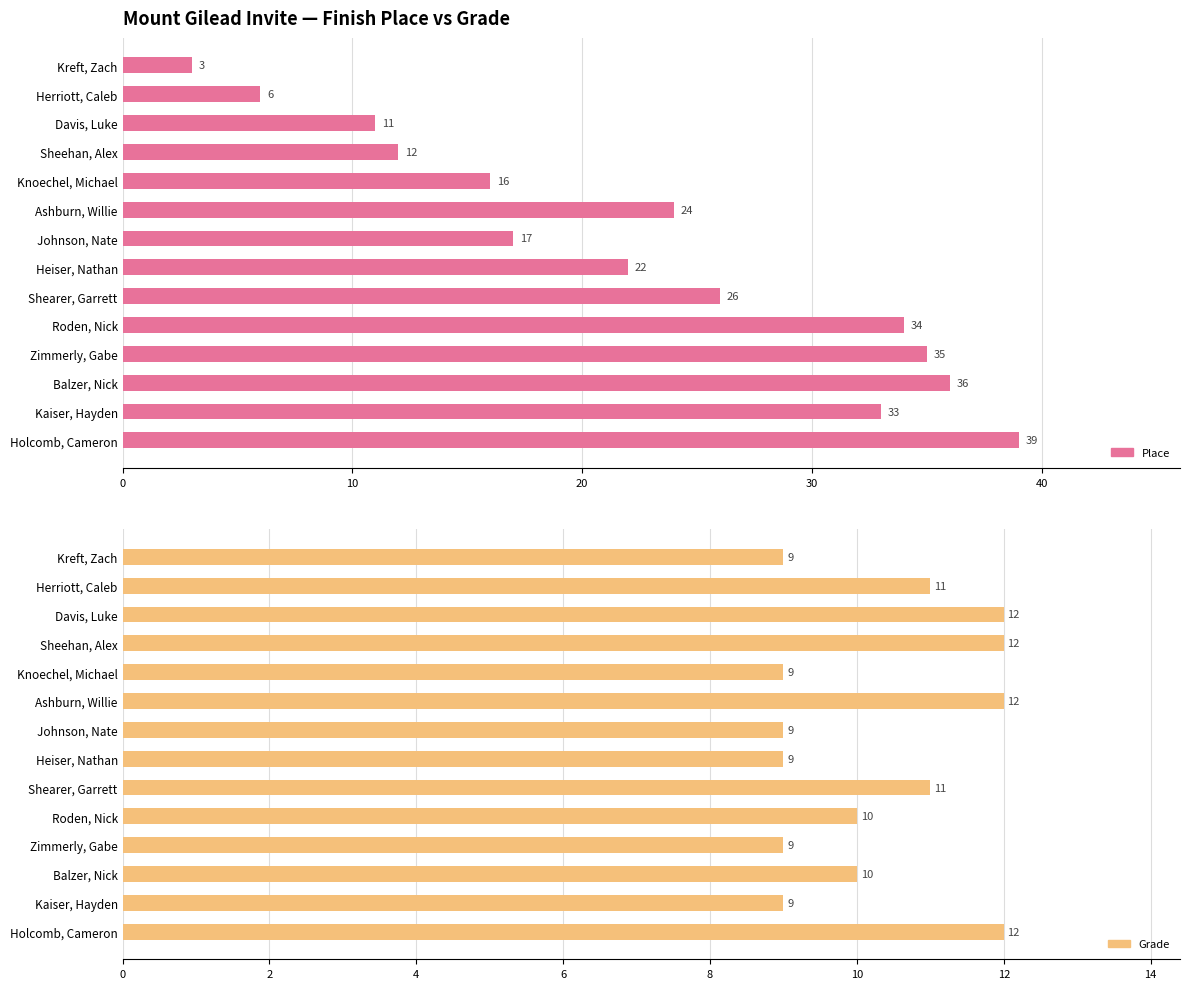

What is the smallest value displayed?

3